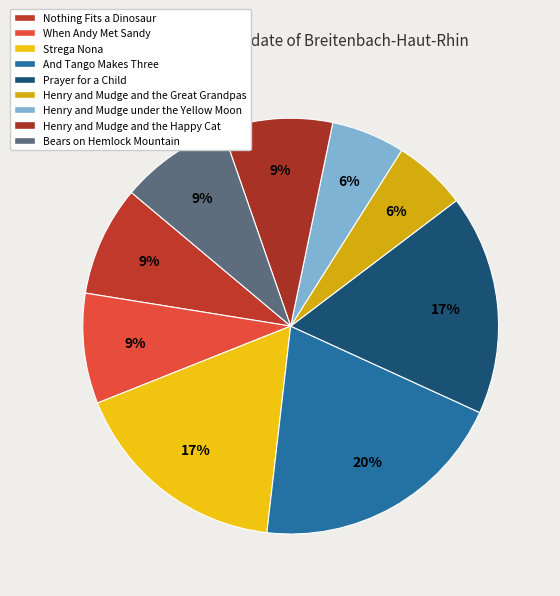

Count the number of slices in the pie.

9